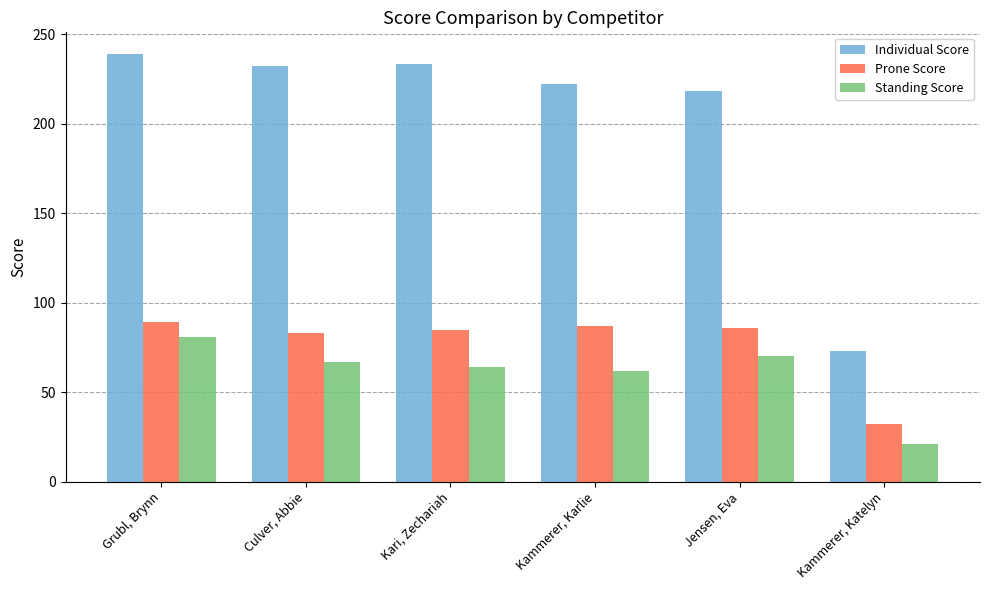

What is the difference between the Prone Score values at Kammerer, Katelyn and Culver, Abbie?

51